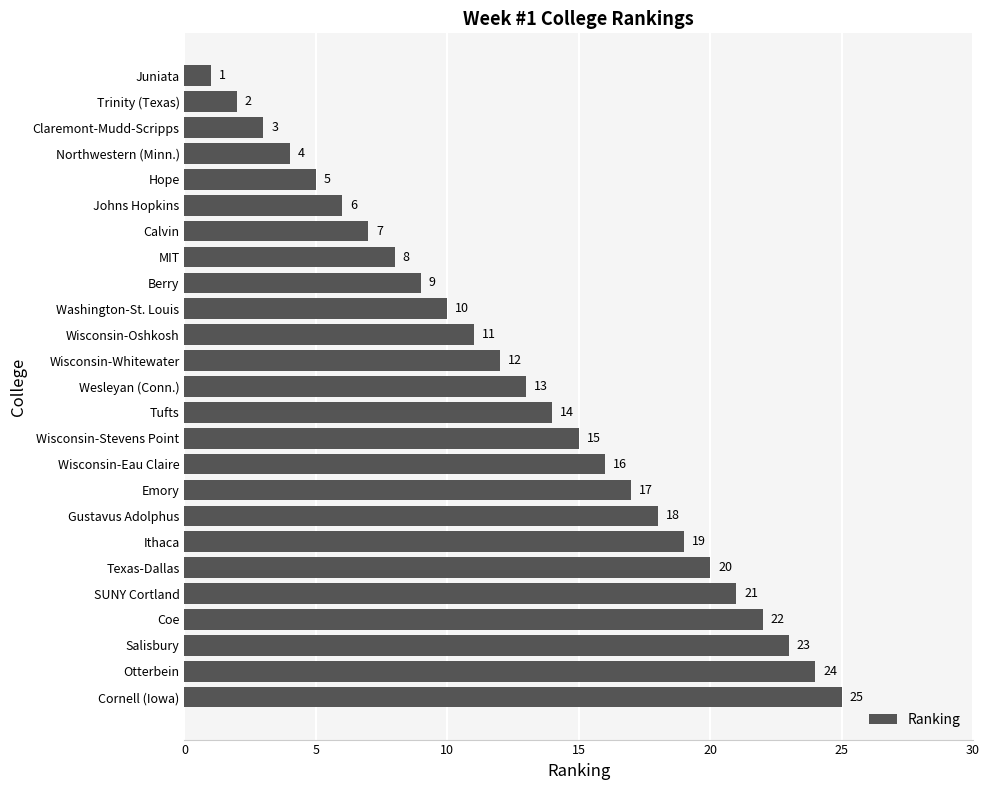

What position from the bottom is Washington-St. Louis?

16